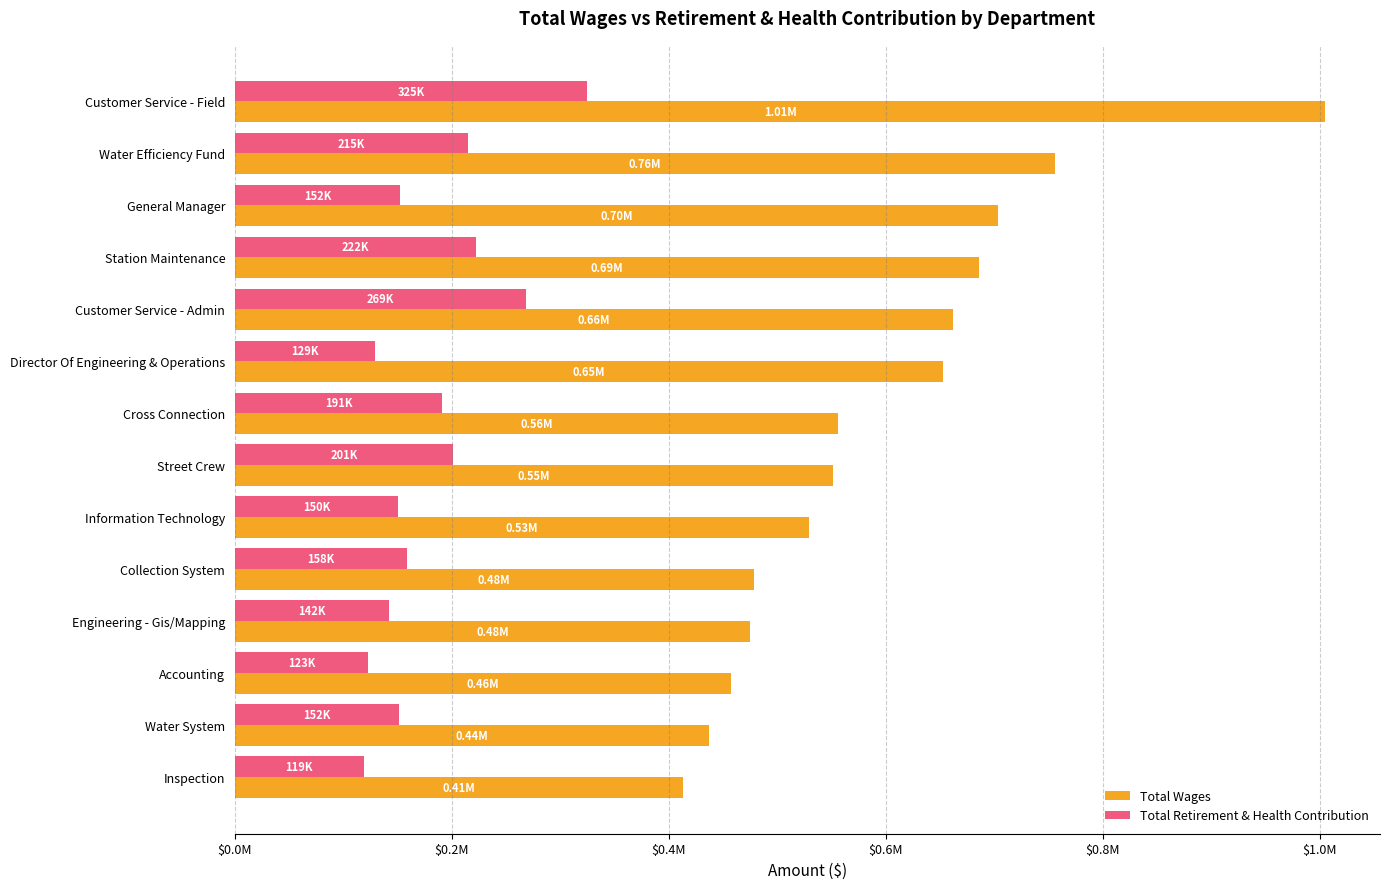

At which label is Total Wages closest to 709344?

General Manager